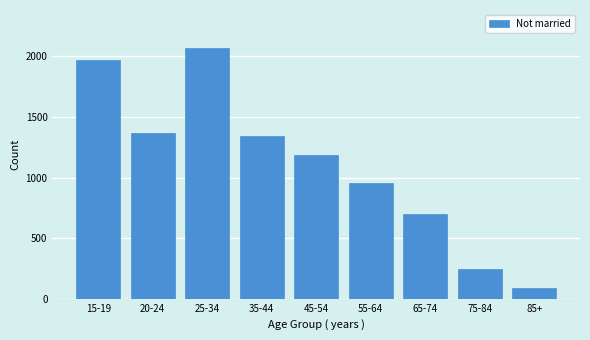

Reading left to right, transcribe all the data shown in this chart.

1967	1371	2073	1345	1189	955	696	241	90